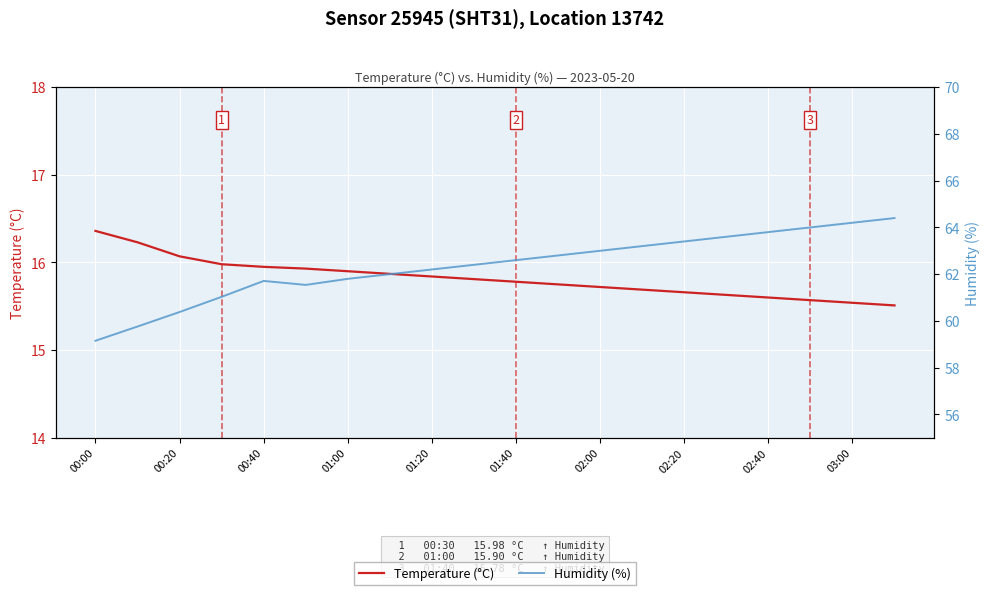

What is the sum of all Temperature (°C) values?

316.4